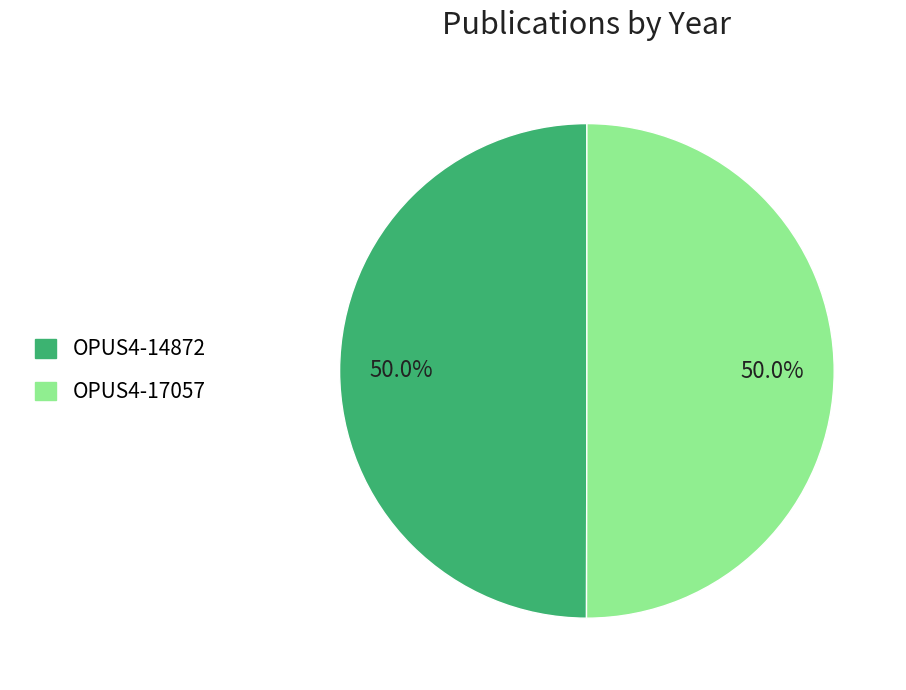

Count the number of slices in the pie.

2